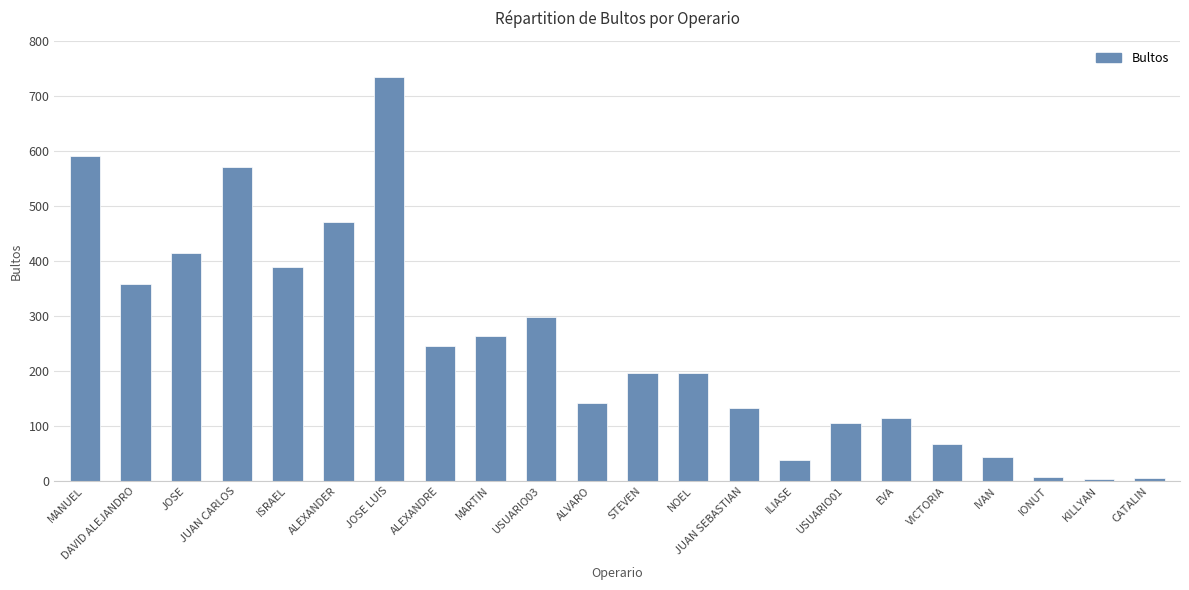

What is the average value?

245